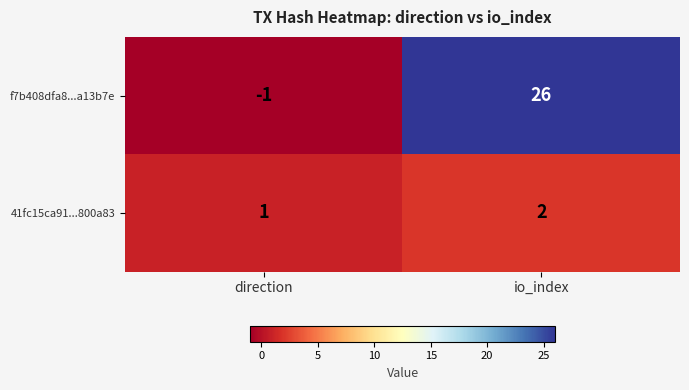

Rank the series by their maximum value, from lowest to highest.

41fc15ca91...800a83, f7b408dfa8...a13b7e